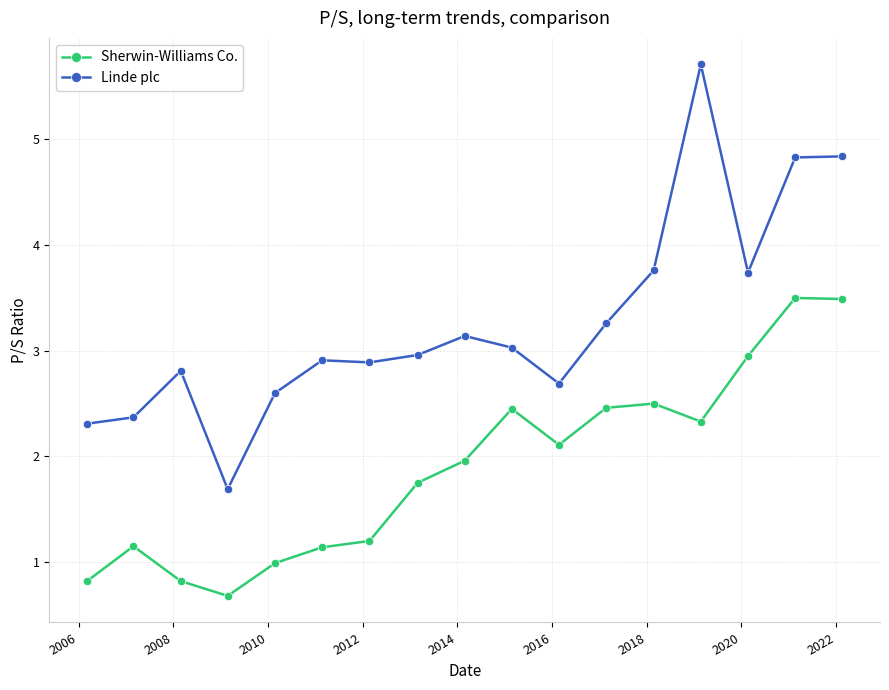

What is the sum of all Linde plc values?

55.5